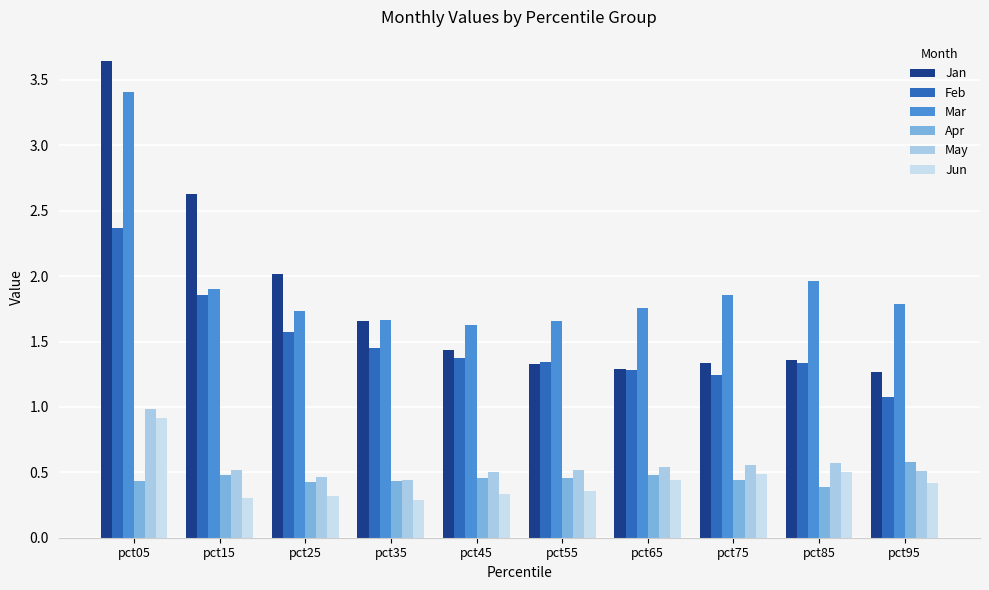

How many categories are shown in the chart?

10